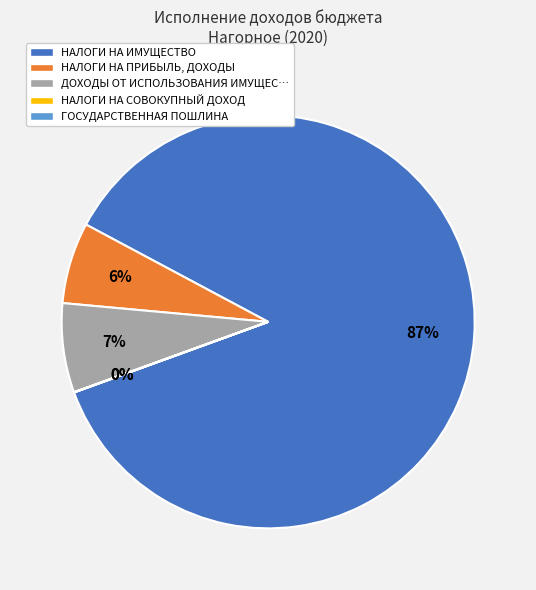

Which slice is the largest?

НАЛОГИ НА ИМУЩЕСТВО